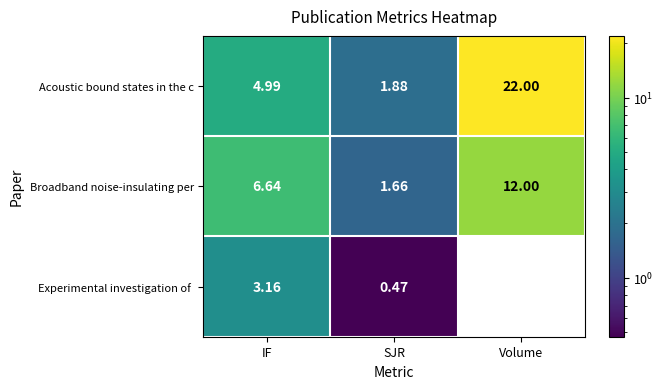

The Broadband noise-insulating per series shows 6.6 at IF. True or false?

True